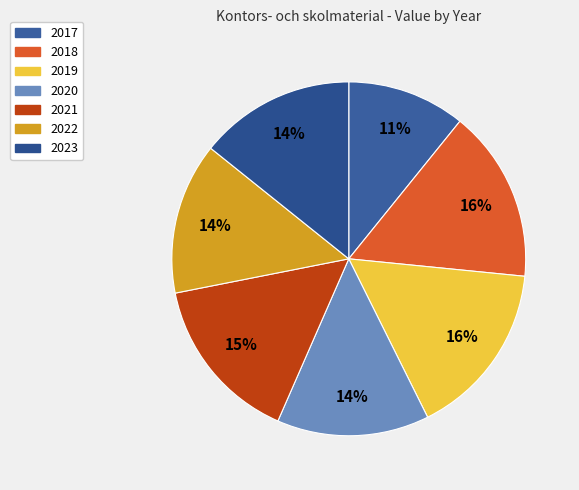

Between 2021 and 2019, which is larger?

2019